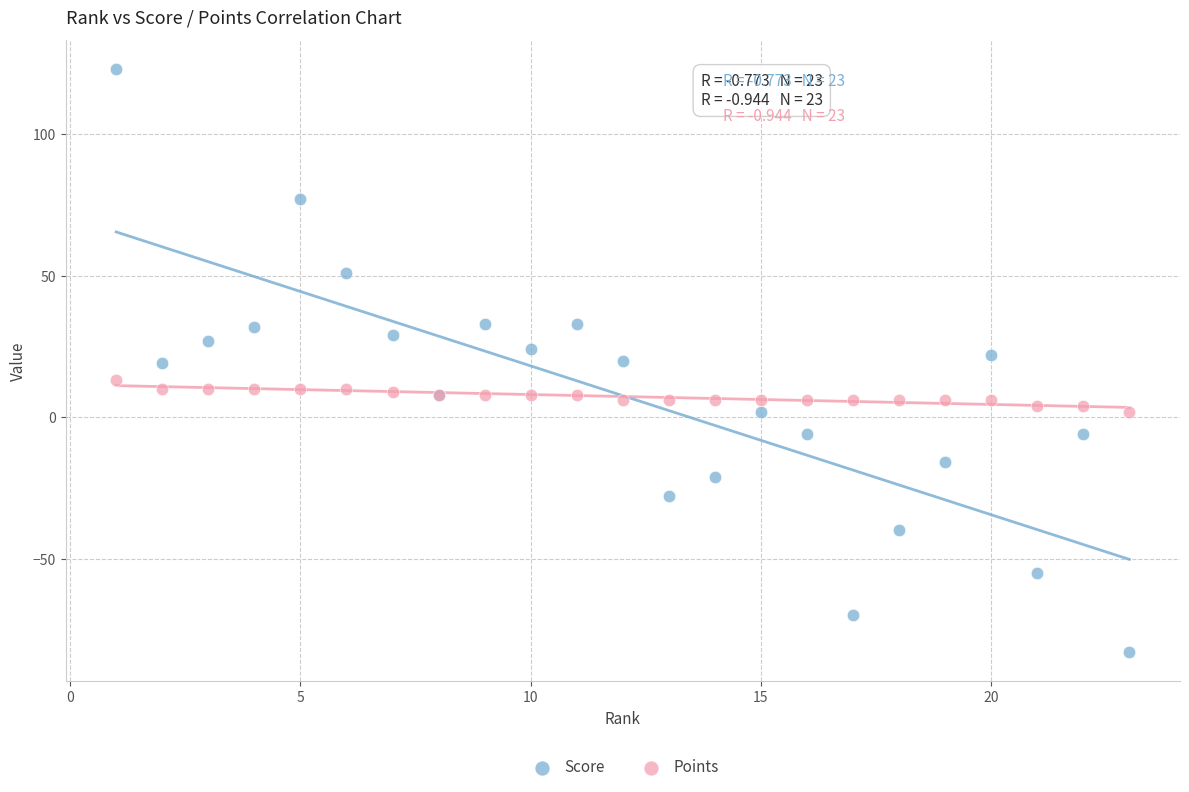

Which series reaches the minimum Y coordinate?

Score